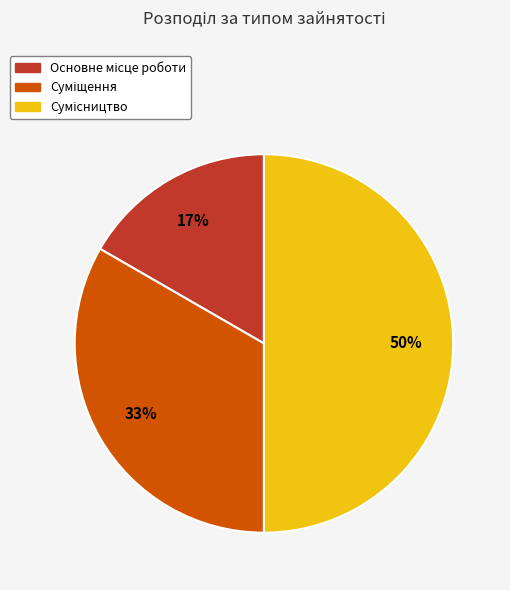

To the nearest percent, what is the average slice percentage?

33%